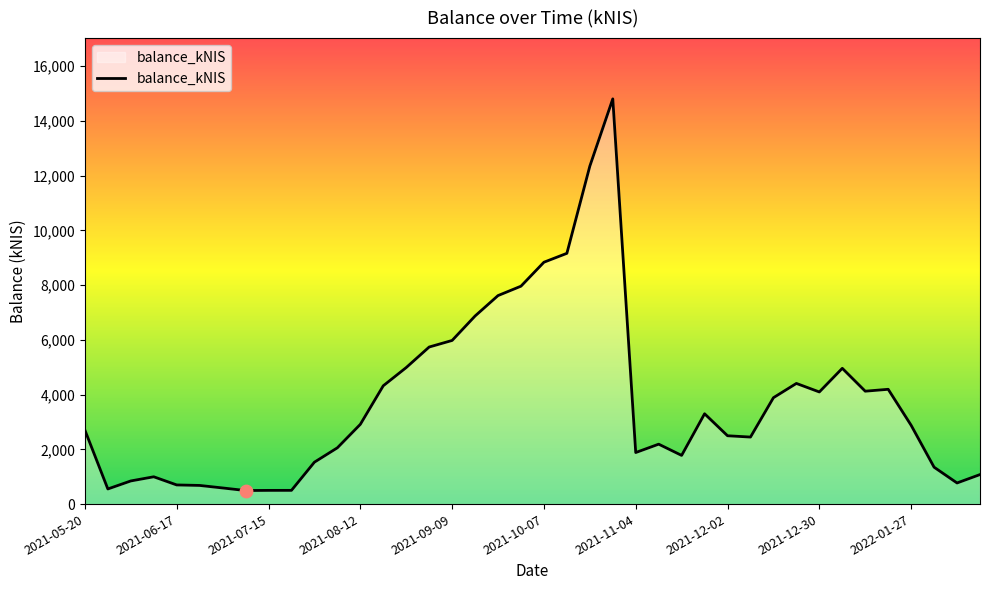

What is the minimum value shown in the chart?

495.1